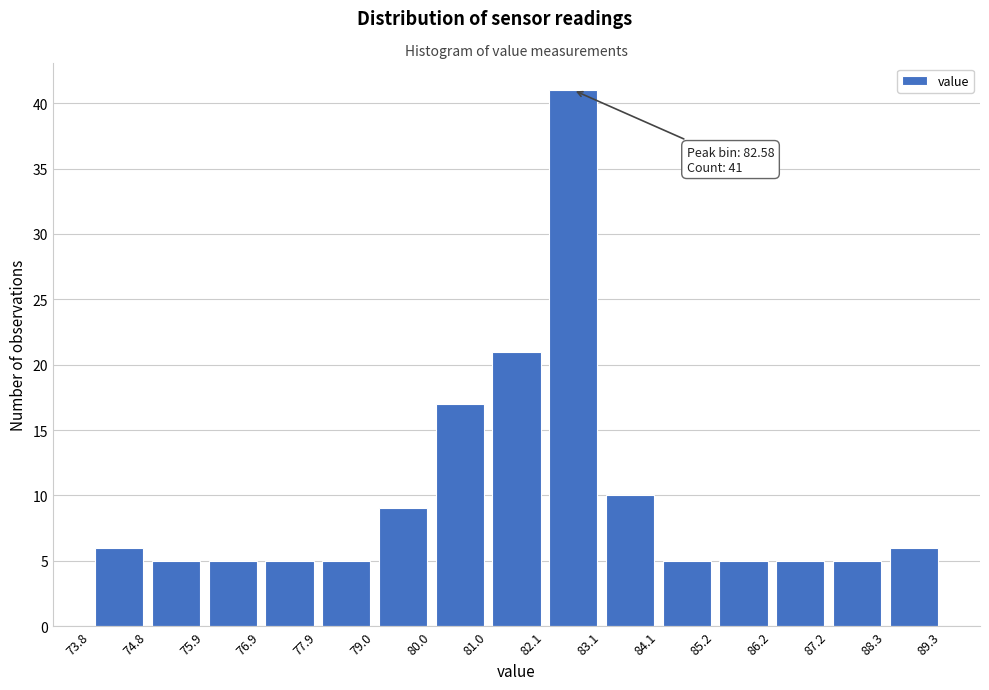

Which range on the x-axis has the tallest bar?

82.1 to 83.1